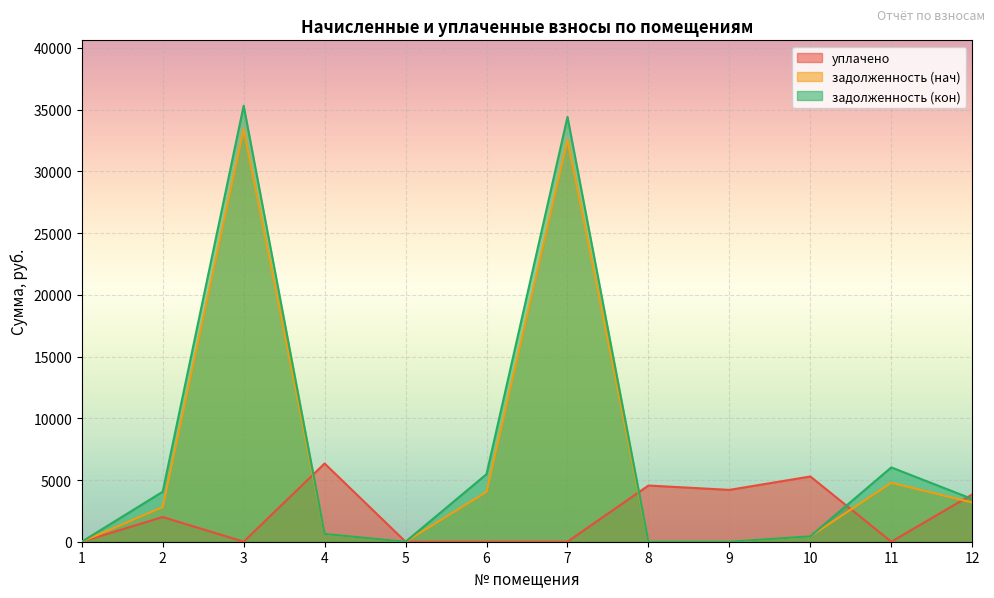

How many times do задолженность (кон) and уплачено cross each other?

4